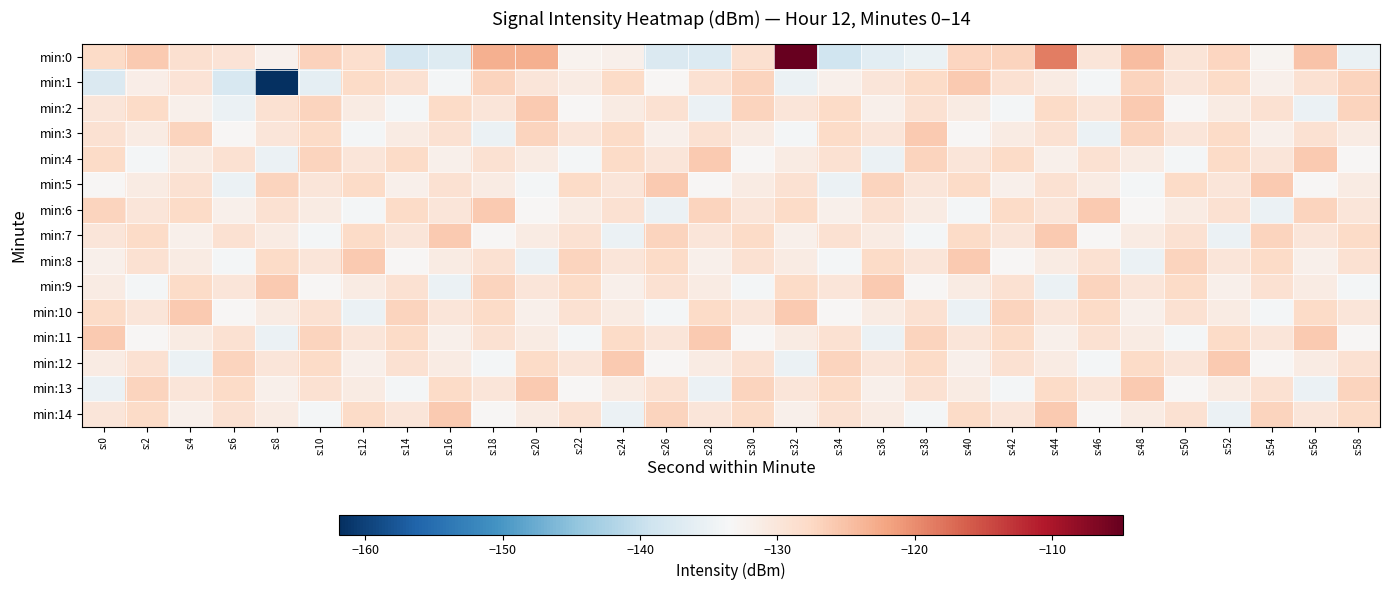

Which series has the widest spread of values?

min:1